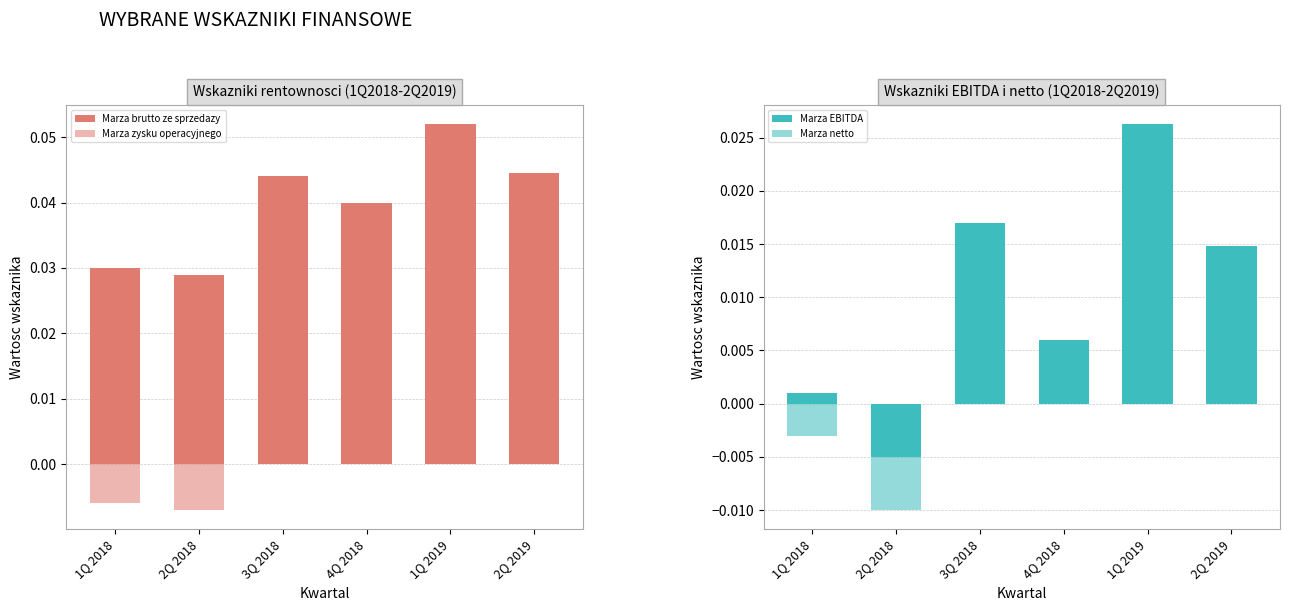

At which label does Marza netto reach its minimum?

2Q 2018